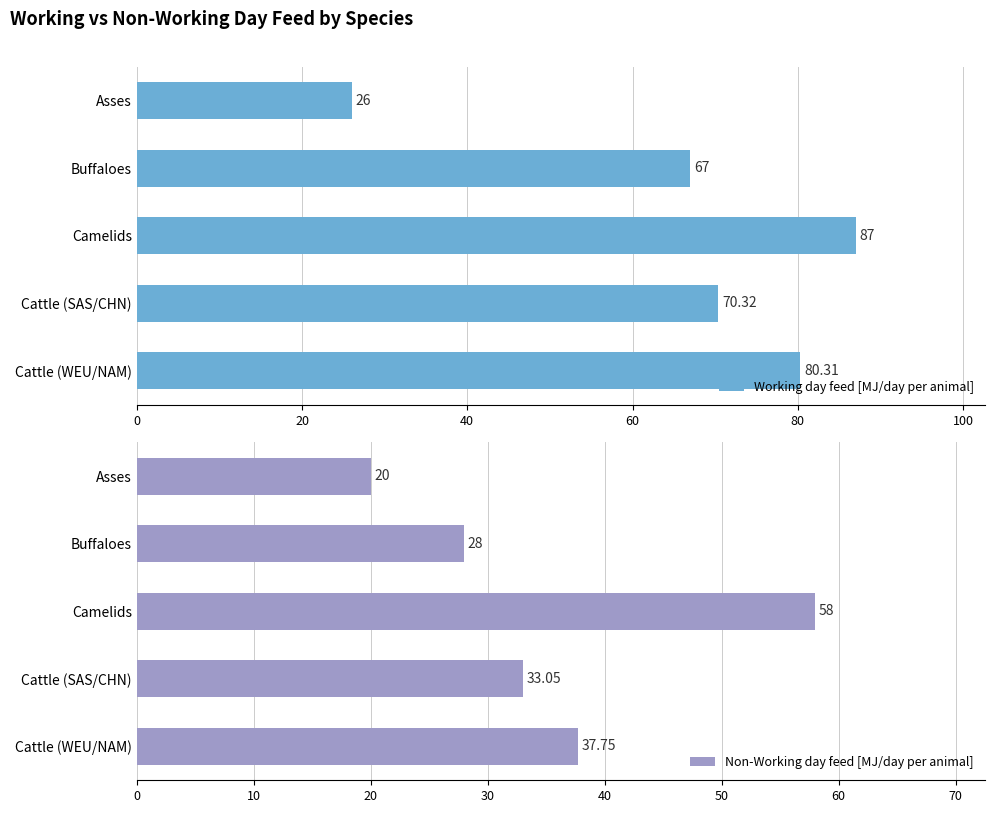

Which category has the highest value in the Non-Working day feed [MJ/day per animal] series?

Camelids